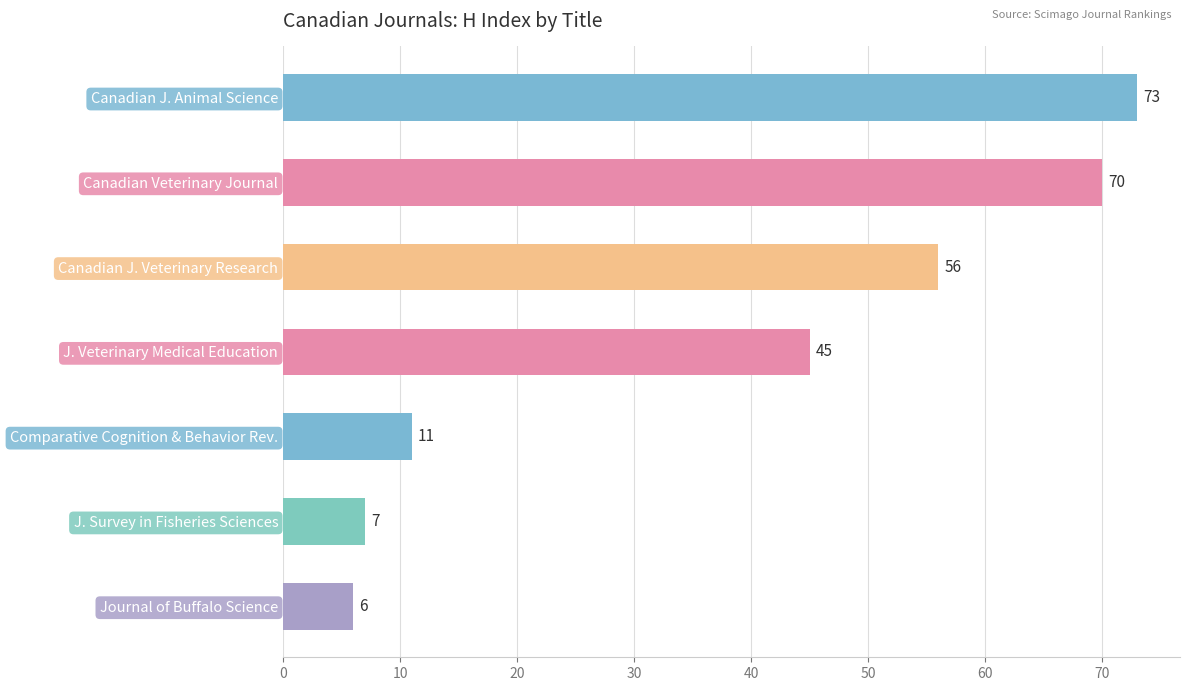

Are the bars horizontal?

Yes